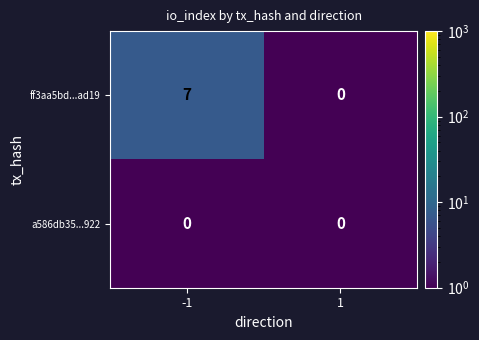

Reading left to right, transcribe all the data shown in this chart.

ff3aa5bd...ad19: -1=7	1=0
a586db35...922: -1=0	1=0